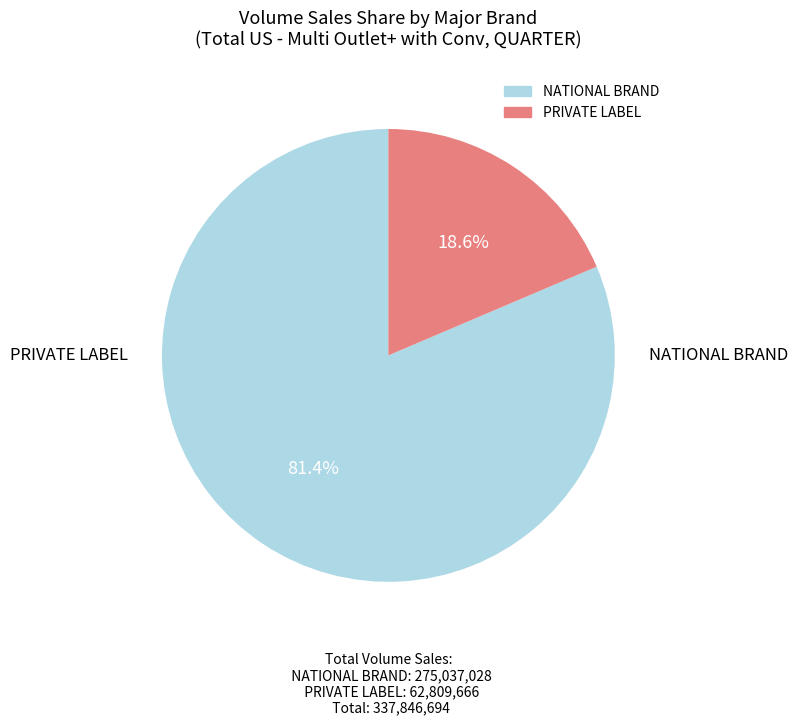

Does PRIVATE LABEL account for over 50% of the chart?

No